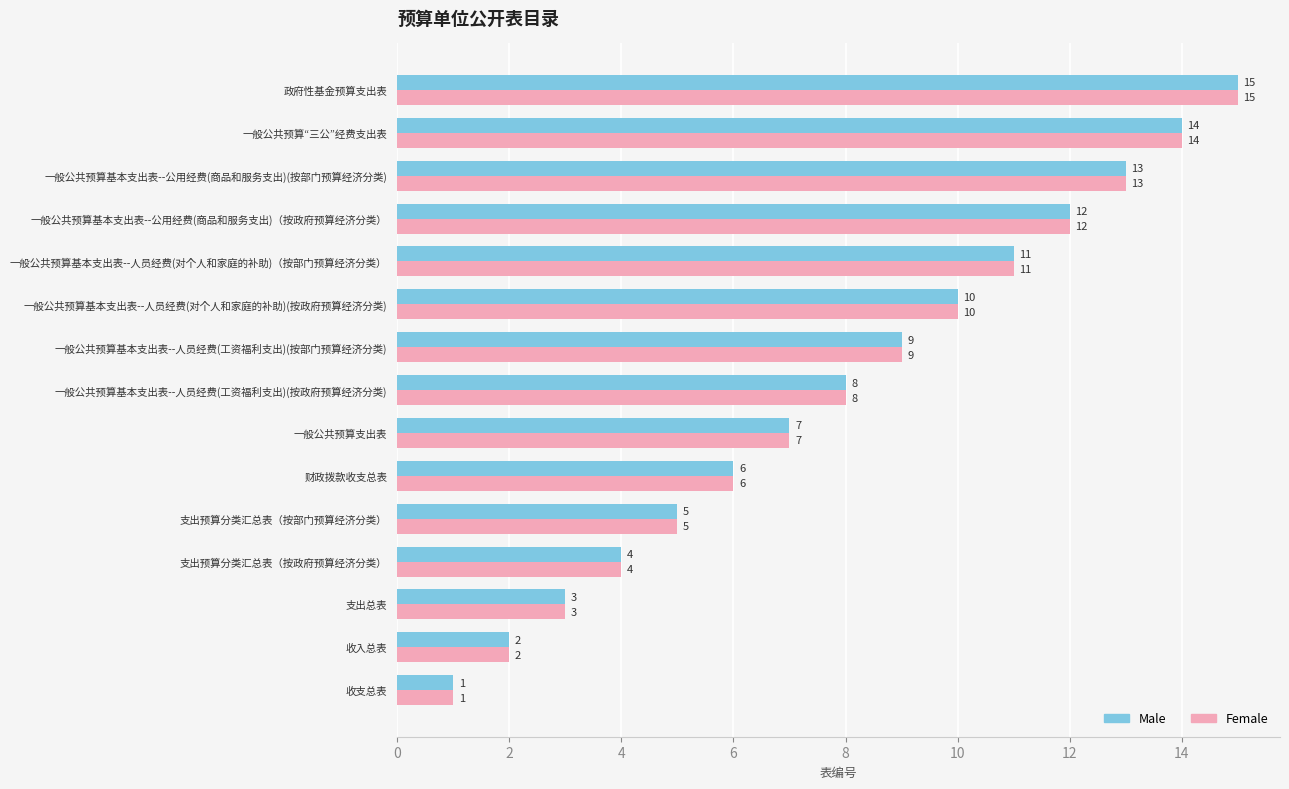

What is the average value of the Female series?

8